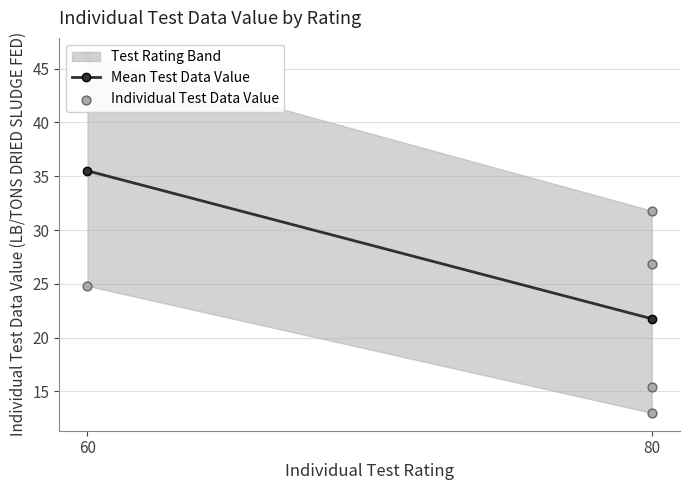

Is the value of Detection Limit (Area Band Upper) at 60 greater than the value of Detection Limit (Area Band Lower) at 80?

Yes